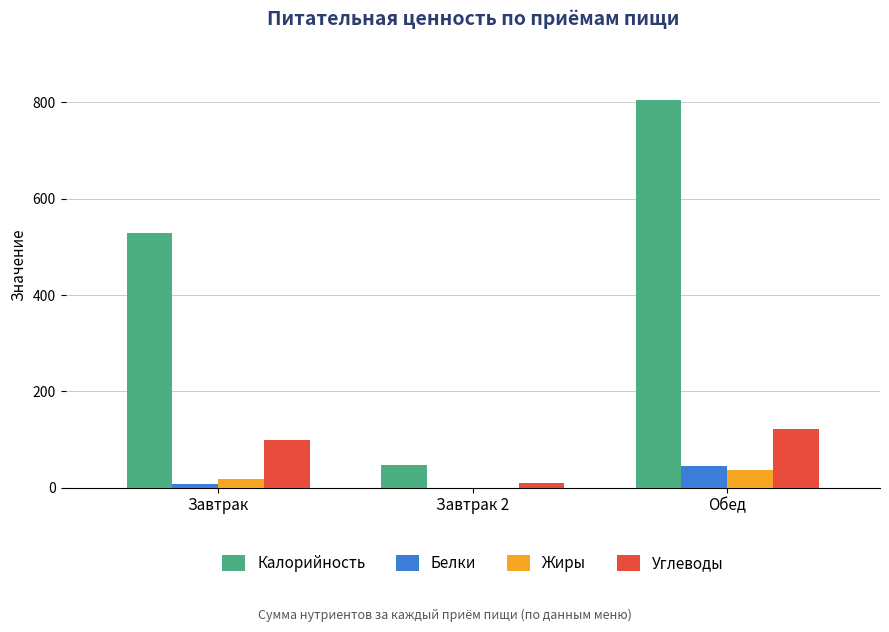

At which category is the sum across all series the highest?

Обед